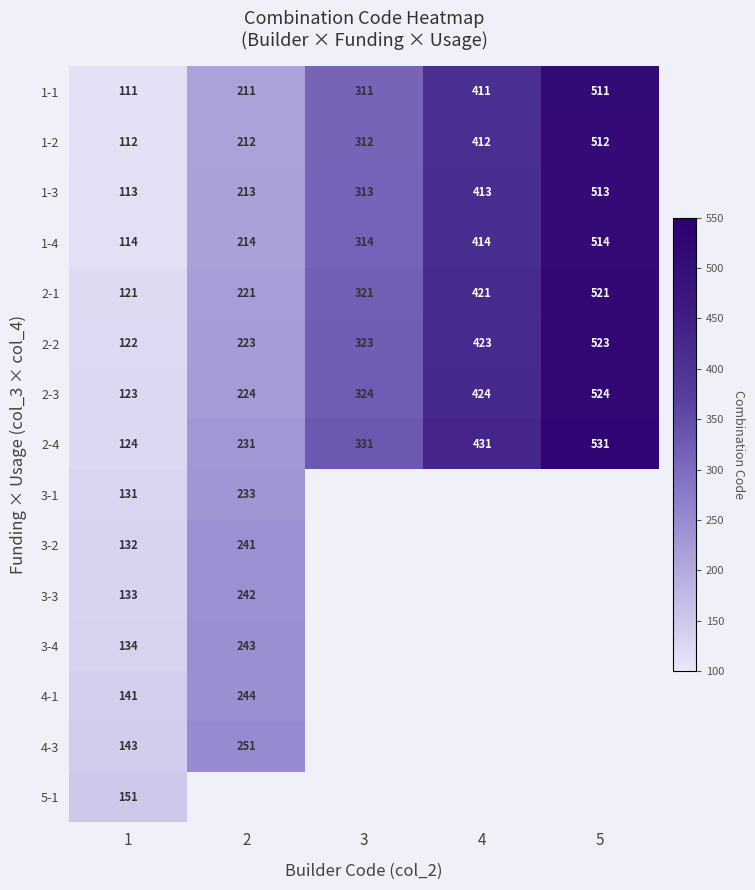

List the labels in order of 2-4 value, largest first.

5, 4, 3, 2, 1